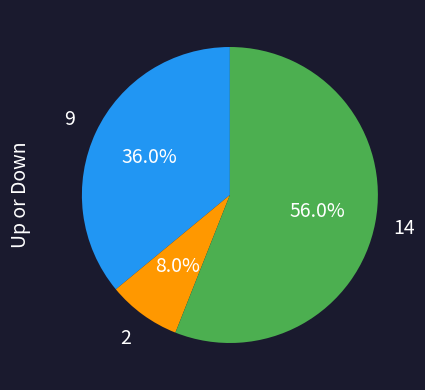

Does any single category account for the majority?

Yes